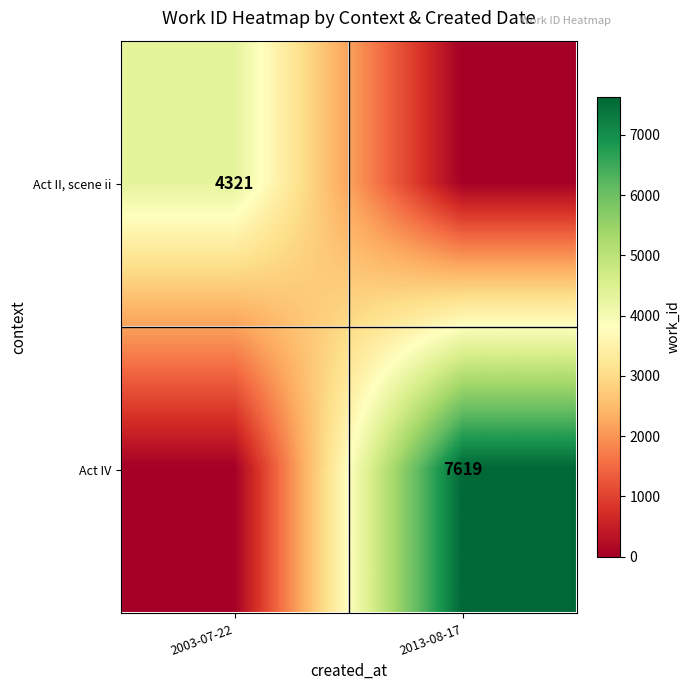

True or false: Act IV has a value of 7619 at 2013-08-17.

True